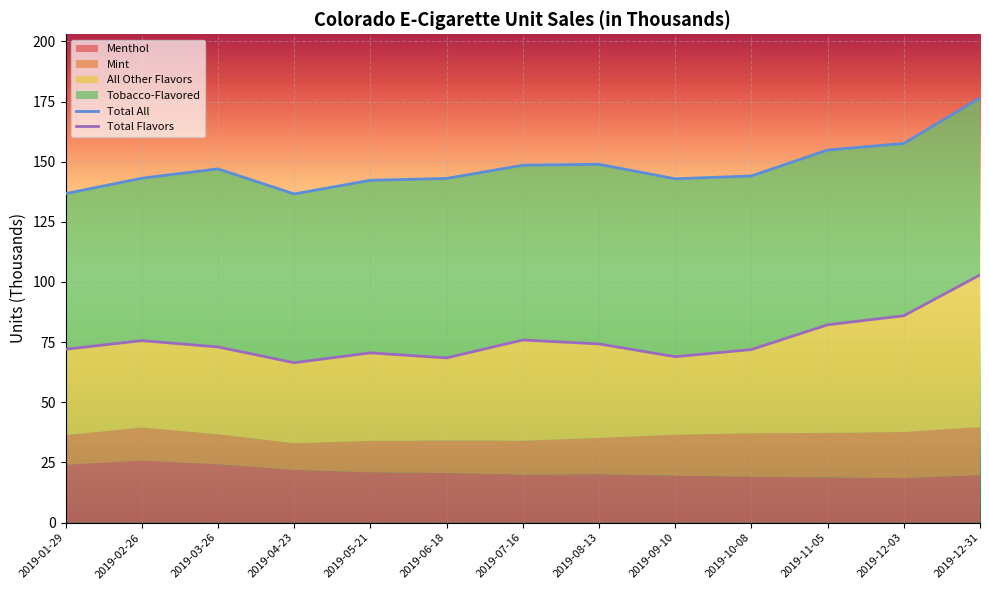

Is it true that Total All equals 198.2 at 2019-01-29?

False